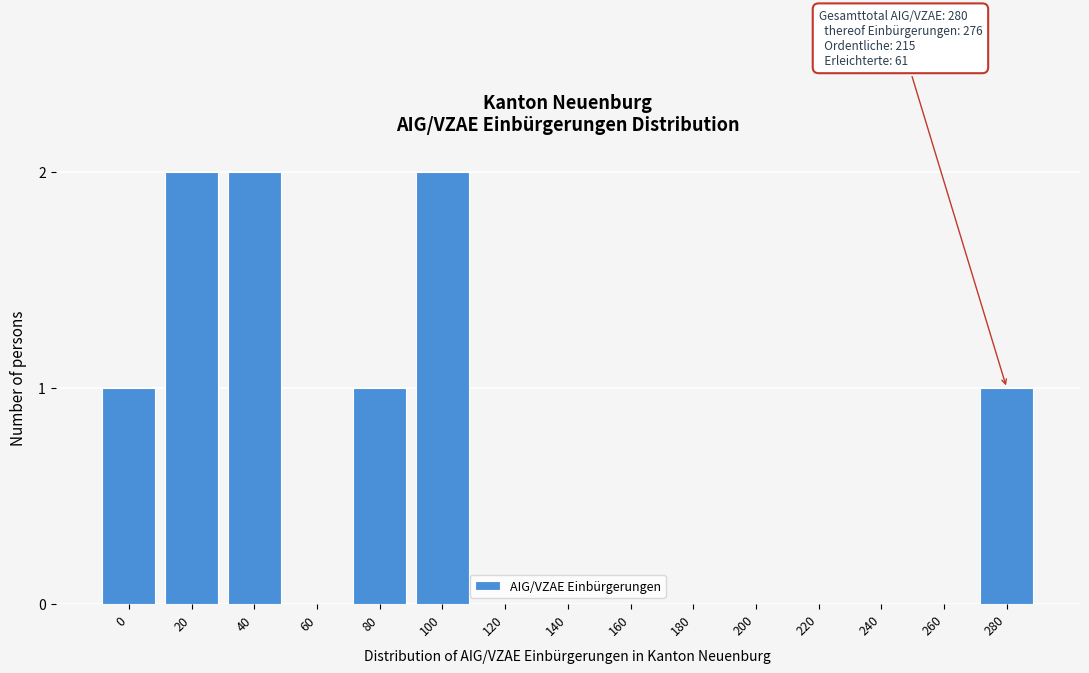

Reading left to right, what are all the values shown in this chart?

0=1	20=2	40=2	60=0	80=1	100=2	120=0	140=0	160=0	180=0	200=0	220=0	240=0	260=0	280=1